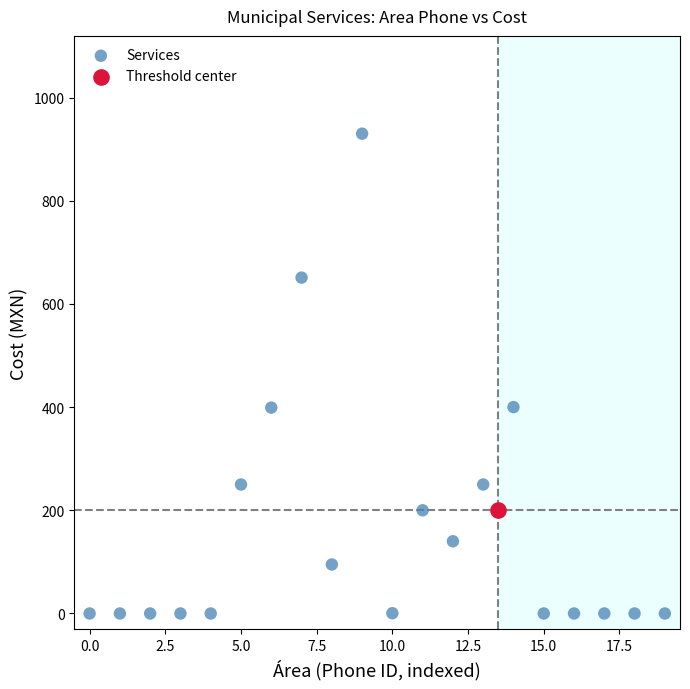

What are all the series names shown in the legend?

Services, Threshold center